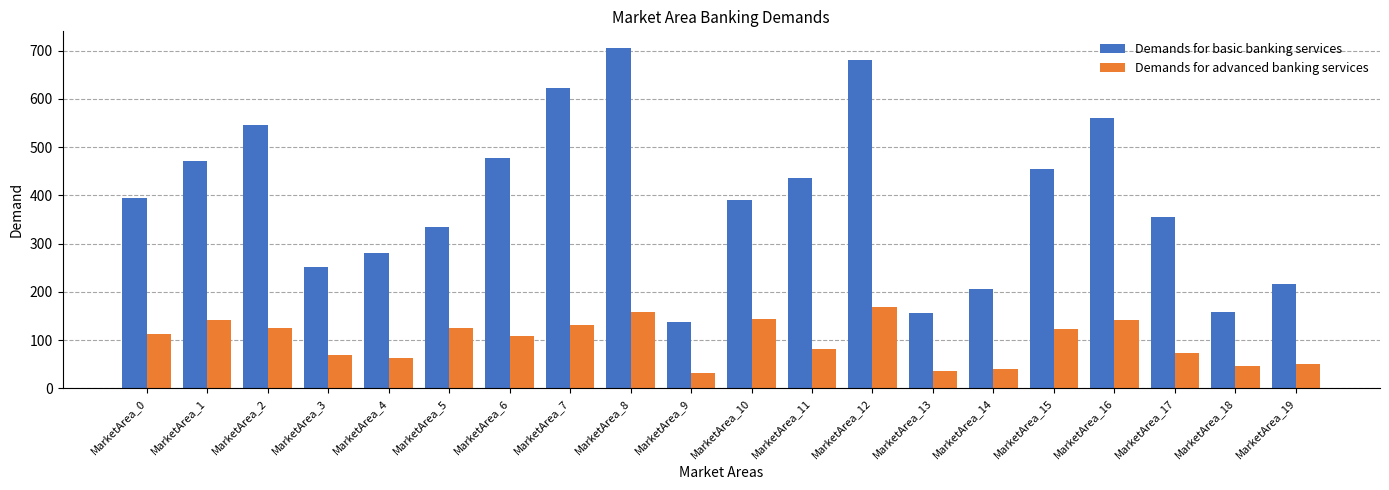

Which series has the largest range (max minus min)?

Demands for basic banking services